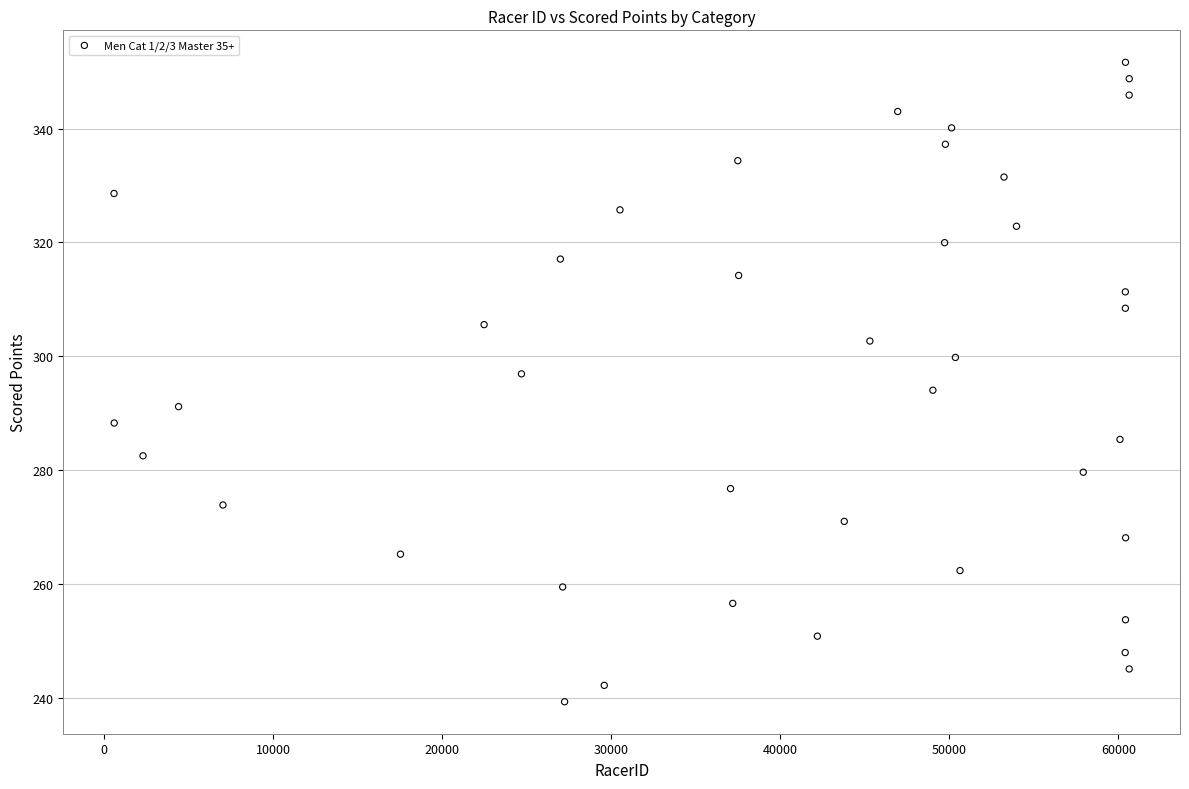

What is the range of Y values (max minus min)?

112.4